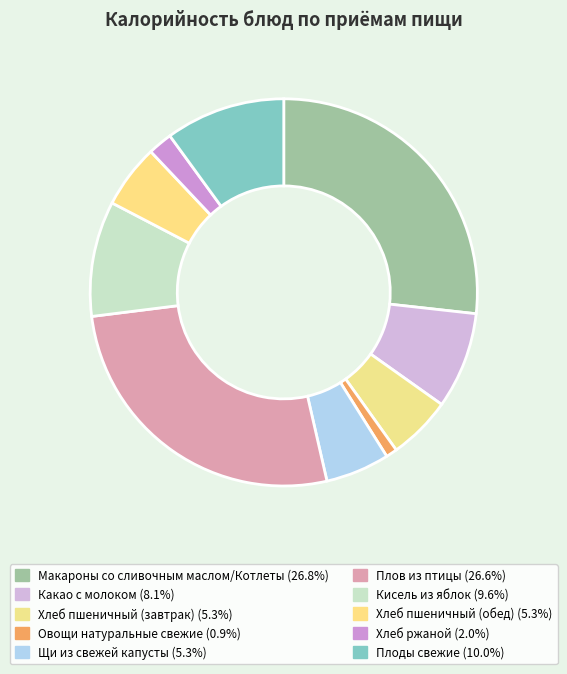

Is the sum of Хлеб пшеничный (обед) and Кисель из яблок greater than half?

No